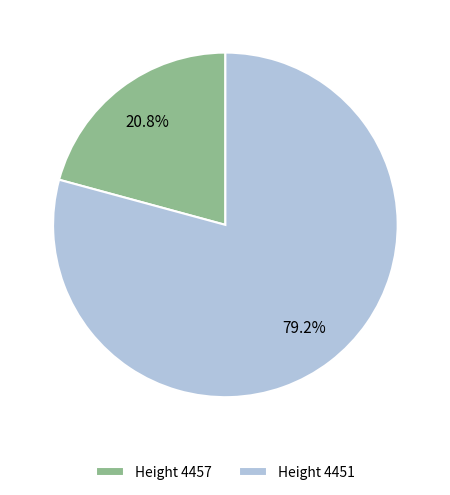

Rank the categories by value from lowest to highest.

Height 4457, Height 4451